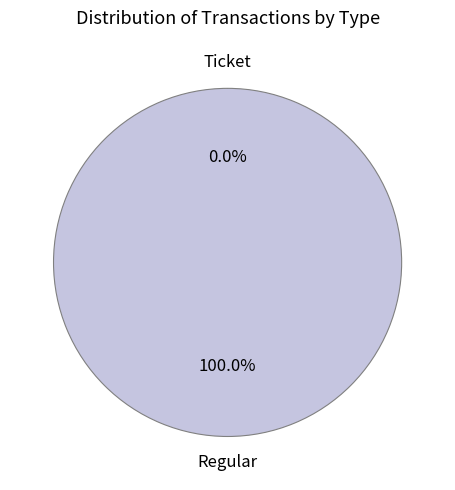

What is the majority slice?

Regular